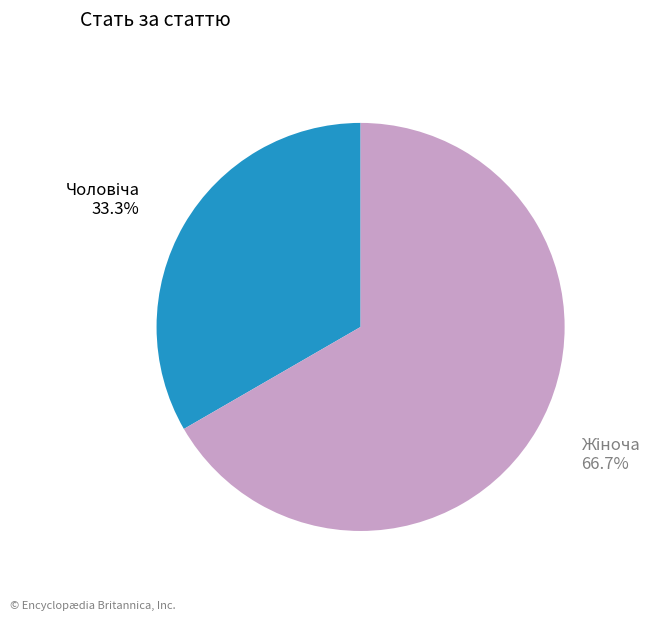

Is there a majority slice in this chart?

Yes